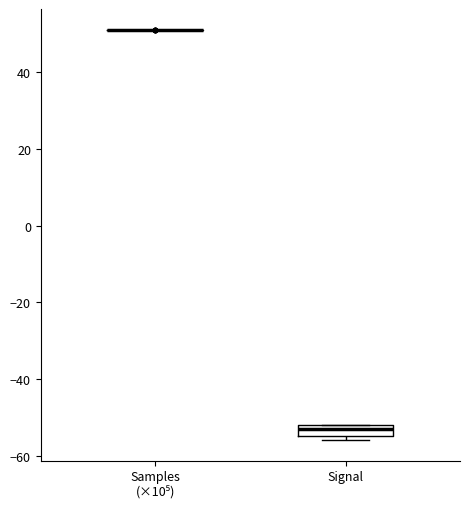

Reading left to right, read every box against the y-axis: the position of its median line, the range the box covers, and the ends of its whiskers. The values are not printed on the chart, so give them approximately, as read against the axis.

Samples (×10⁵): box collapsed to a line at 50, whiskers 50 to 50
Signal: median -52 (just below the box's upper edge), box -54 to -52, whiskers -56 to -52